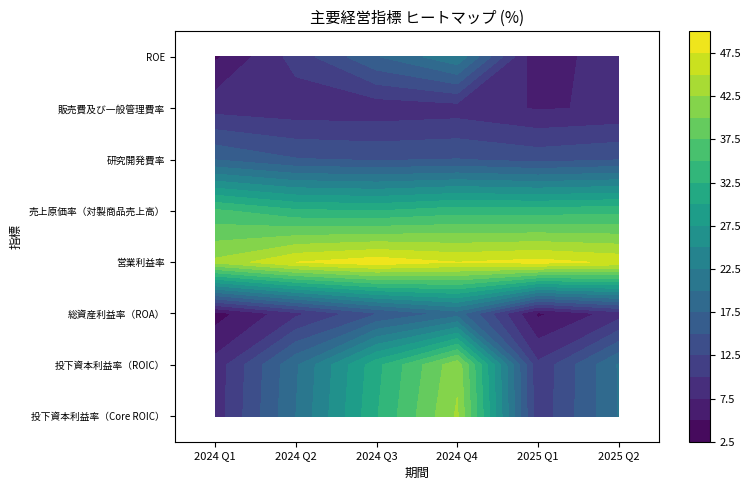

What is the lowest value of the 営業利益率 series?

43.1